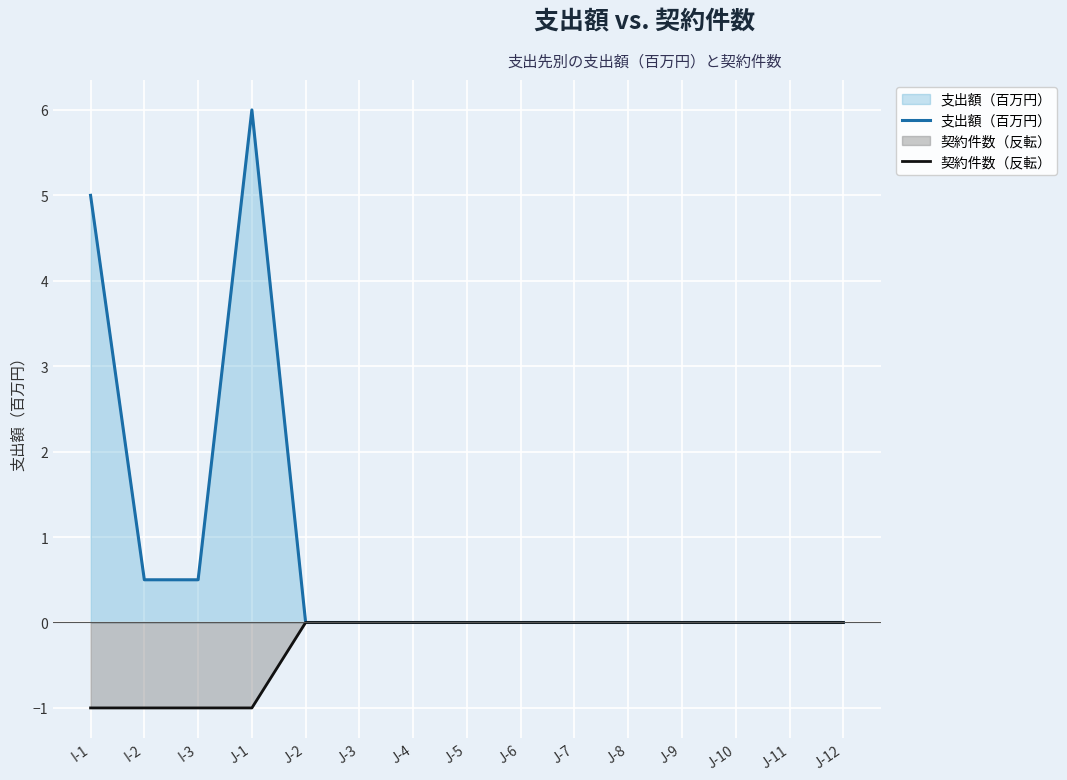

Is the value of 契約件数（反転） at I-1 greater than the value of 支出額（百万円） at J-11?

No